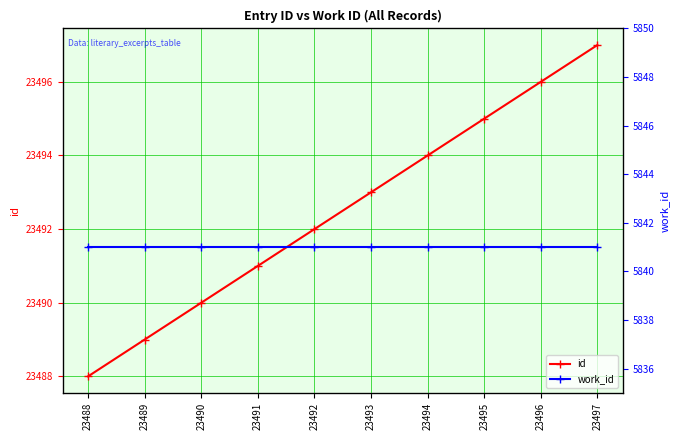

Where does the id series first go above 23493?

23494